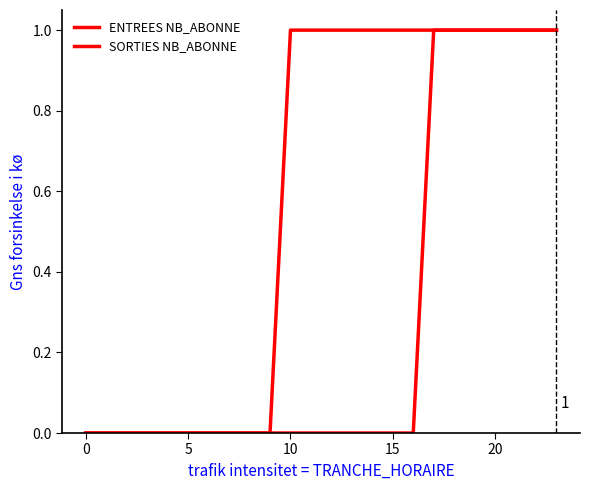

How many lines are shown in the chart?

2